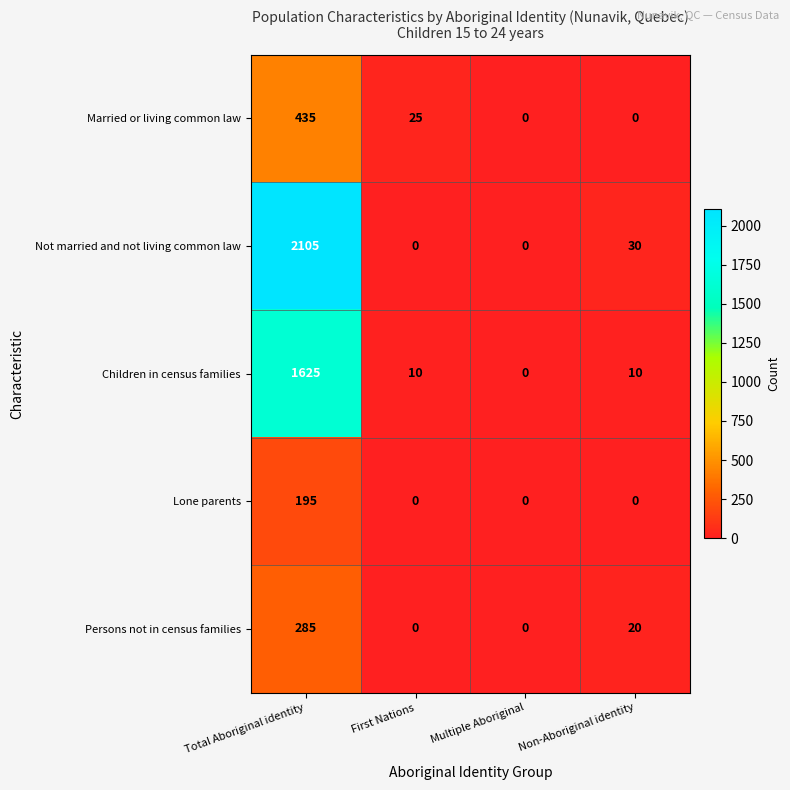

Is it true that Lone parents equals 76 at Non-Aboriginal identity?

False